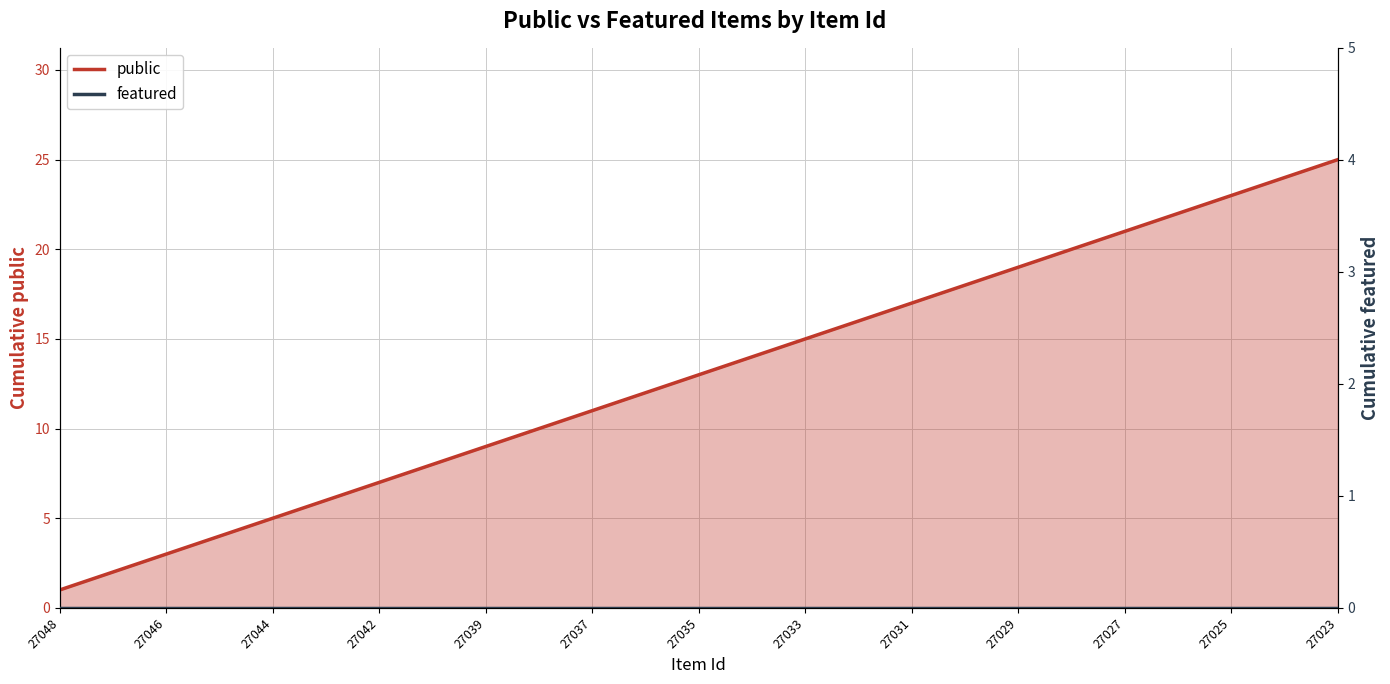

Does the chart have visible grid lines?

Yes